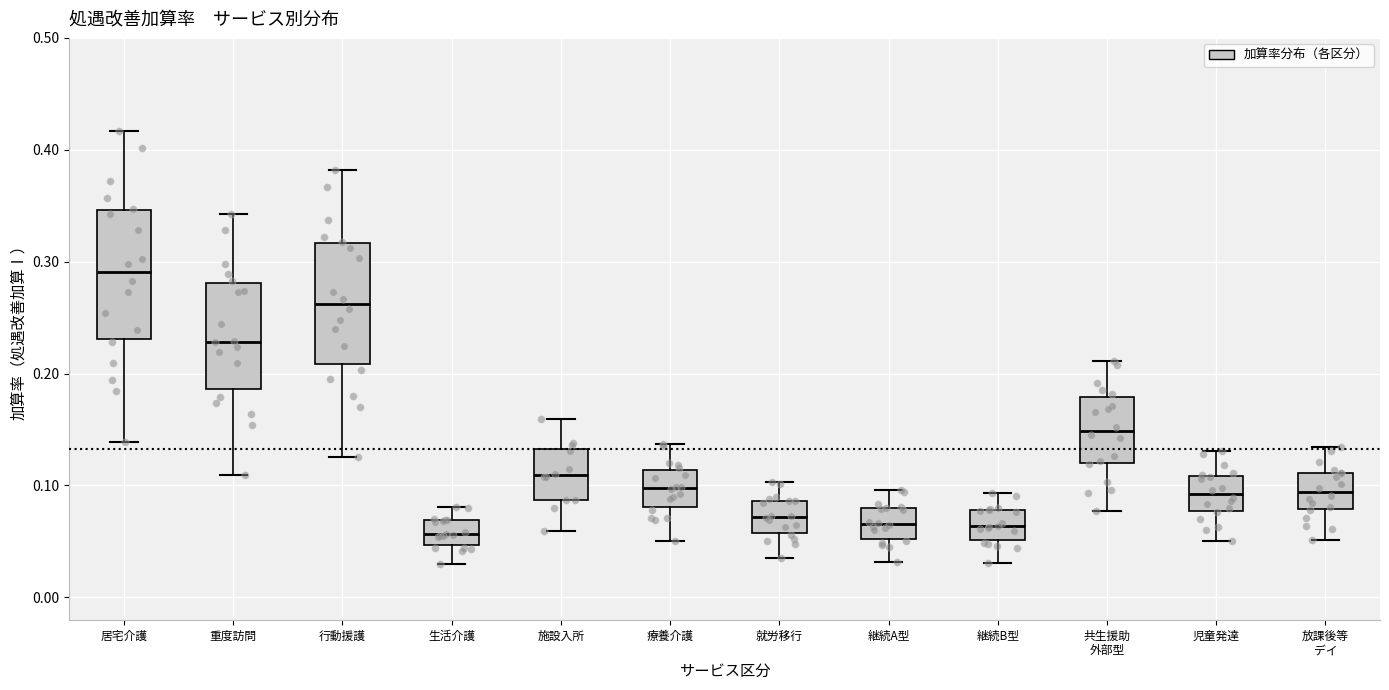

Where is the upper edge of the box for 就労移行 on the y-axis? The values are not printed on the chart, so give them approximately, as read against the axis.

0.09